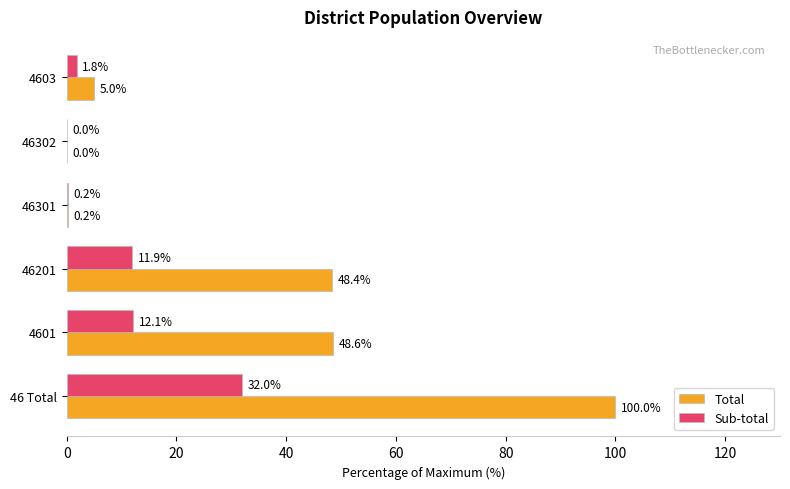

What is the sum of all Sub-total values?

58.0